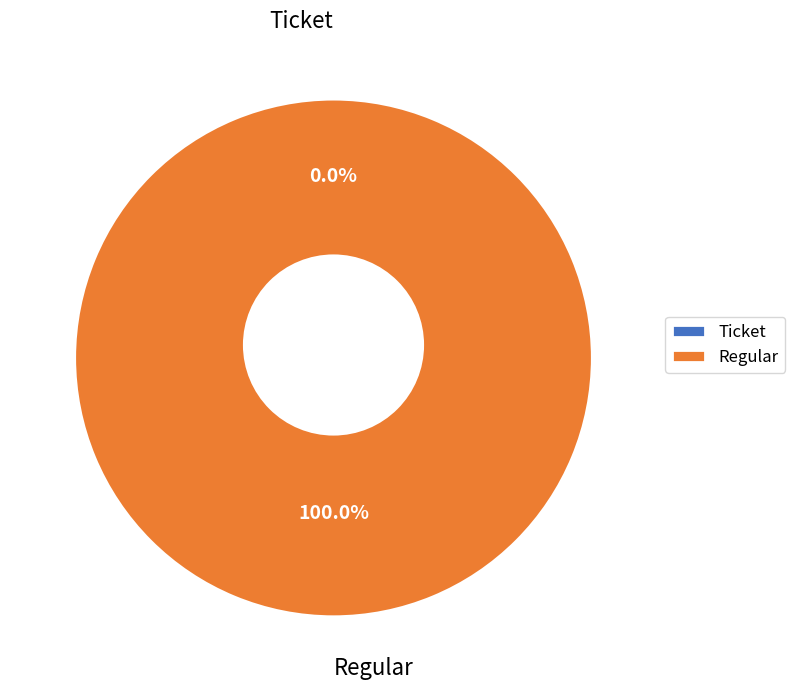

How many slices are in this pie chart?

2